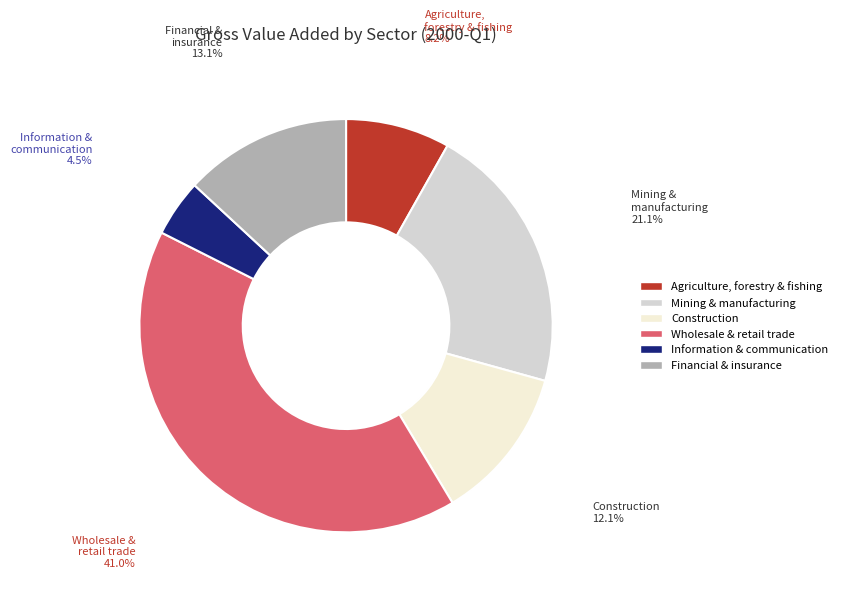

Which category has the biggest portion of the pie?

Wholesale & retail trade